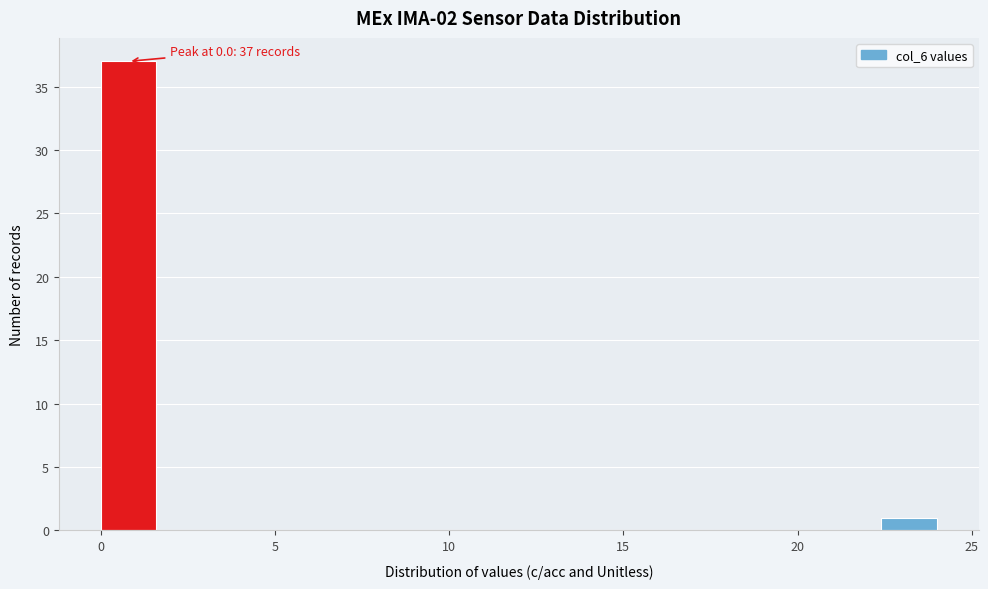

Around what value on the x-axis is the tallest bar? Give the approximate position of its centre, as read against the axis.

1.0